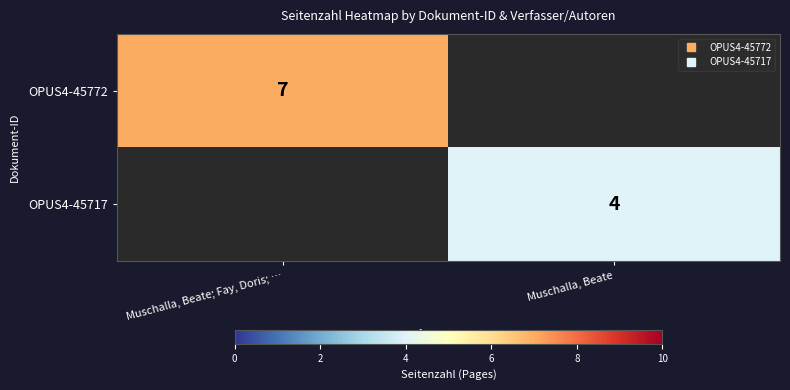

Where is OPUS4-45772 nearest to the value 7?

Muschalla, Beate; Fay, Doris; …